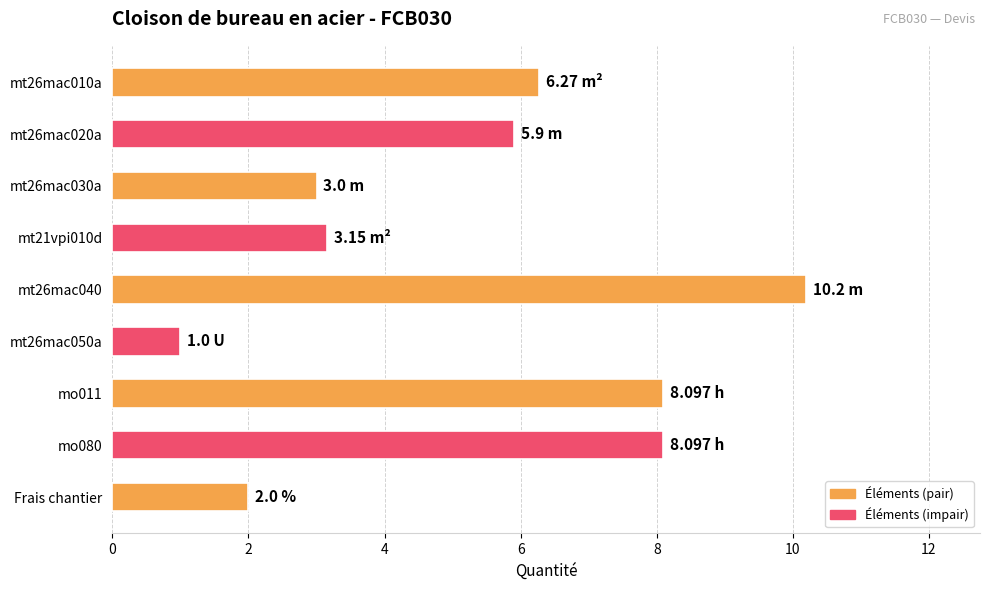

What is the difference between the values at mt26mac030a and Frais chantier?

1.0